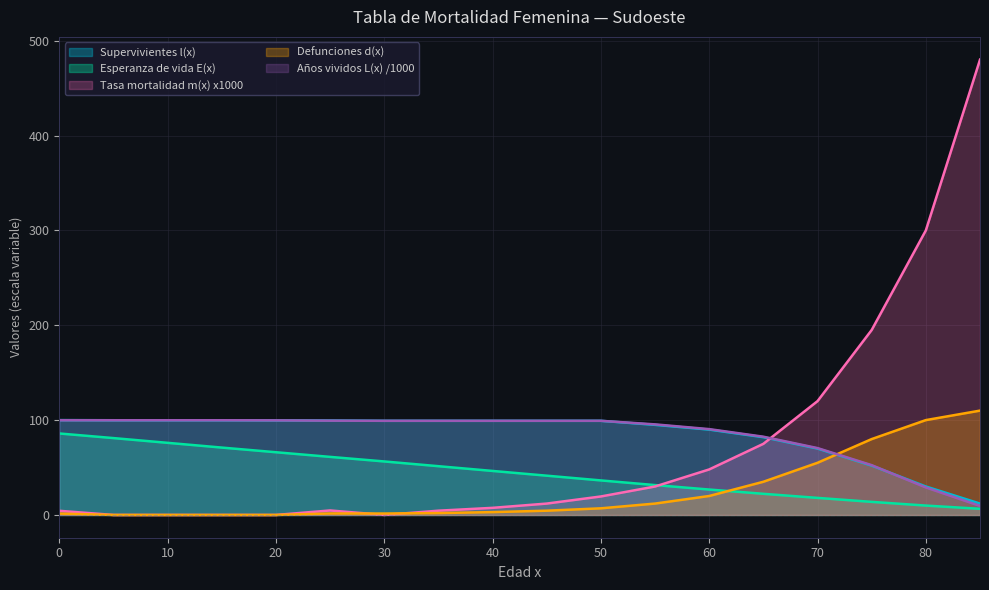

Rank the series at 85 from highest to lowest value.

Tasa mortalidad m(x) x1000, Defunciones d(x), Supervivientes l(x), Años vividos L(x) /1000, Esperanza de vida E(x)